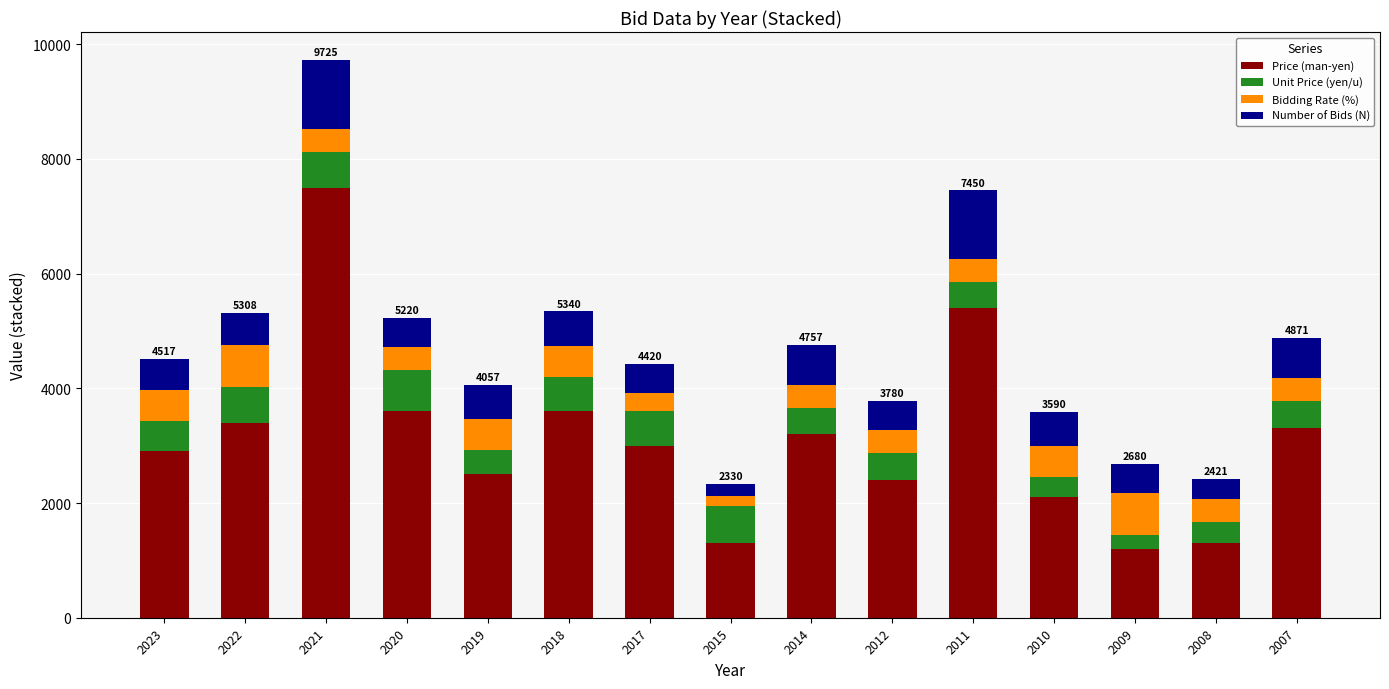

Which category has the highest value in the Price (man-yen) series?

2021